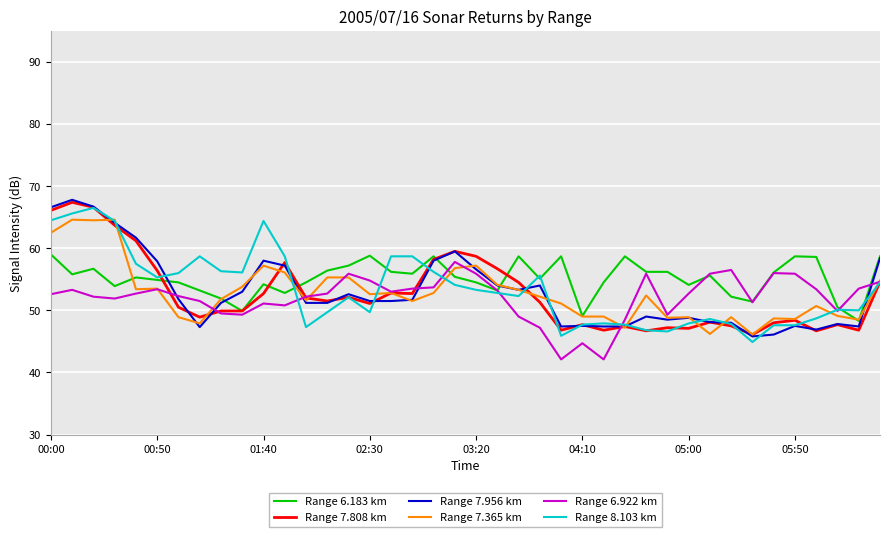

What is the greatest value displayed?

67.8